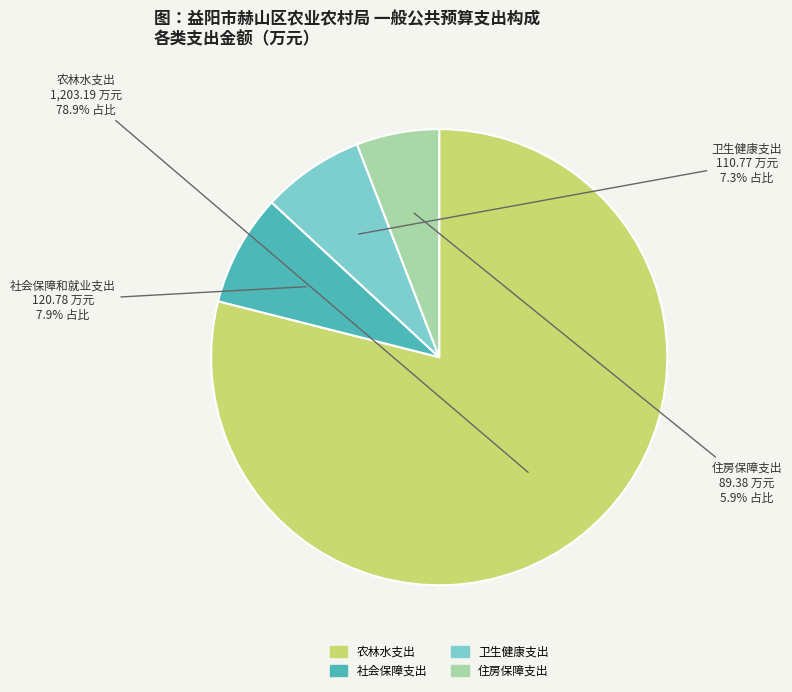

How many slices are in this pie chart?

4